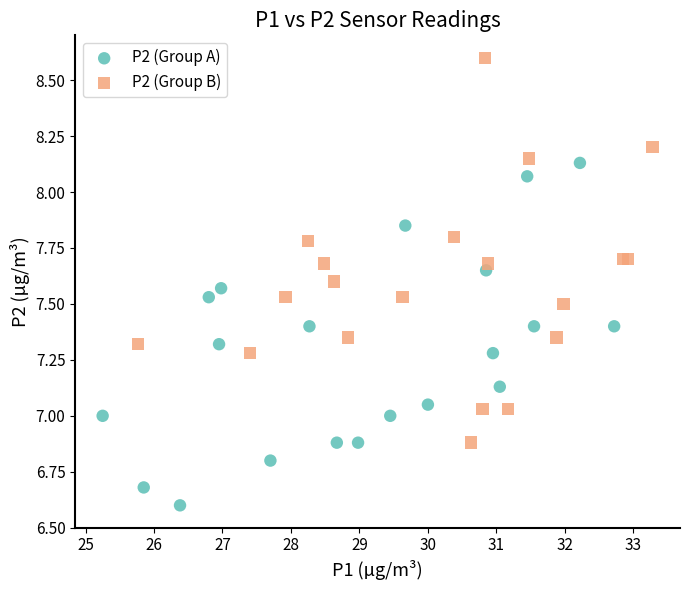

What are all the series names shown in the legend?

P2 (Group A), P2 (Group B)